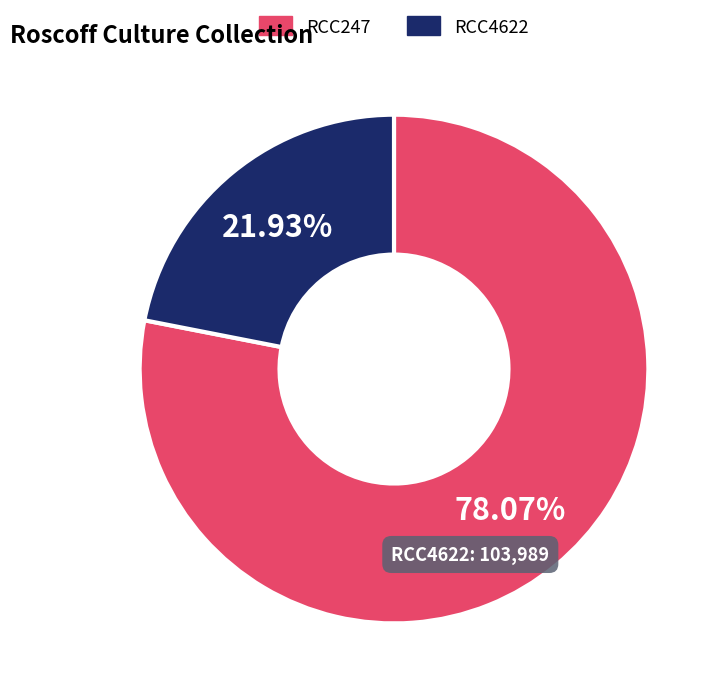

What percentage is the RCC247 slice, to the nearest percent?

78%